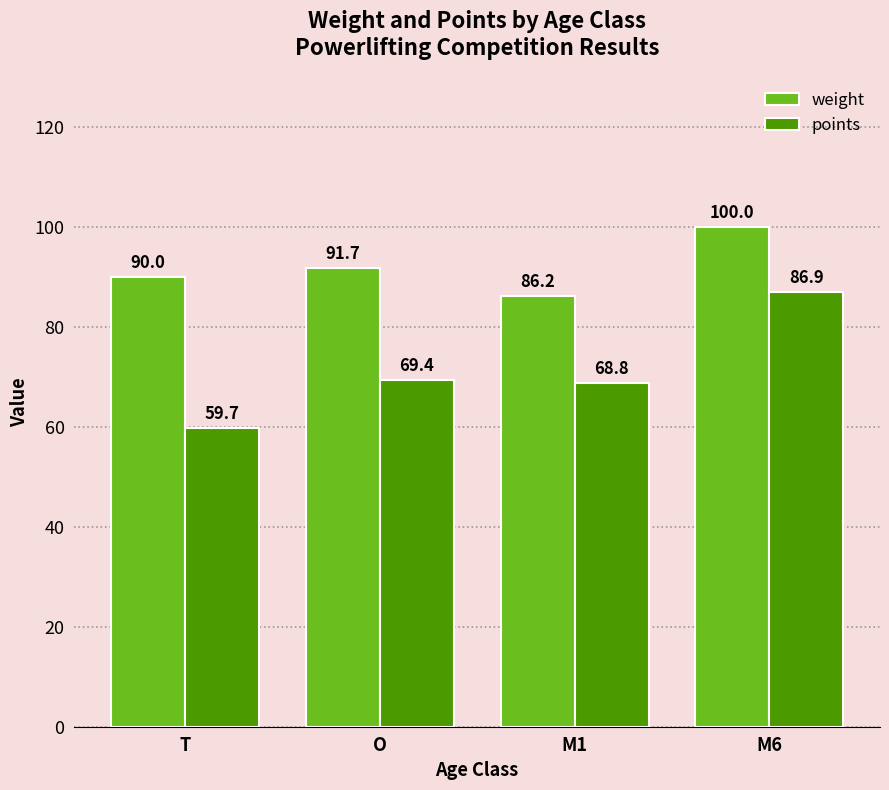

List the series in order of their peak value, highest first.

weight, points